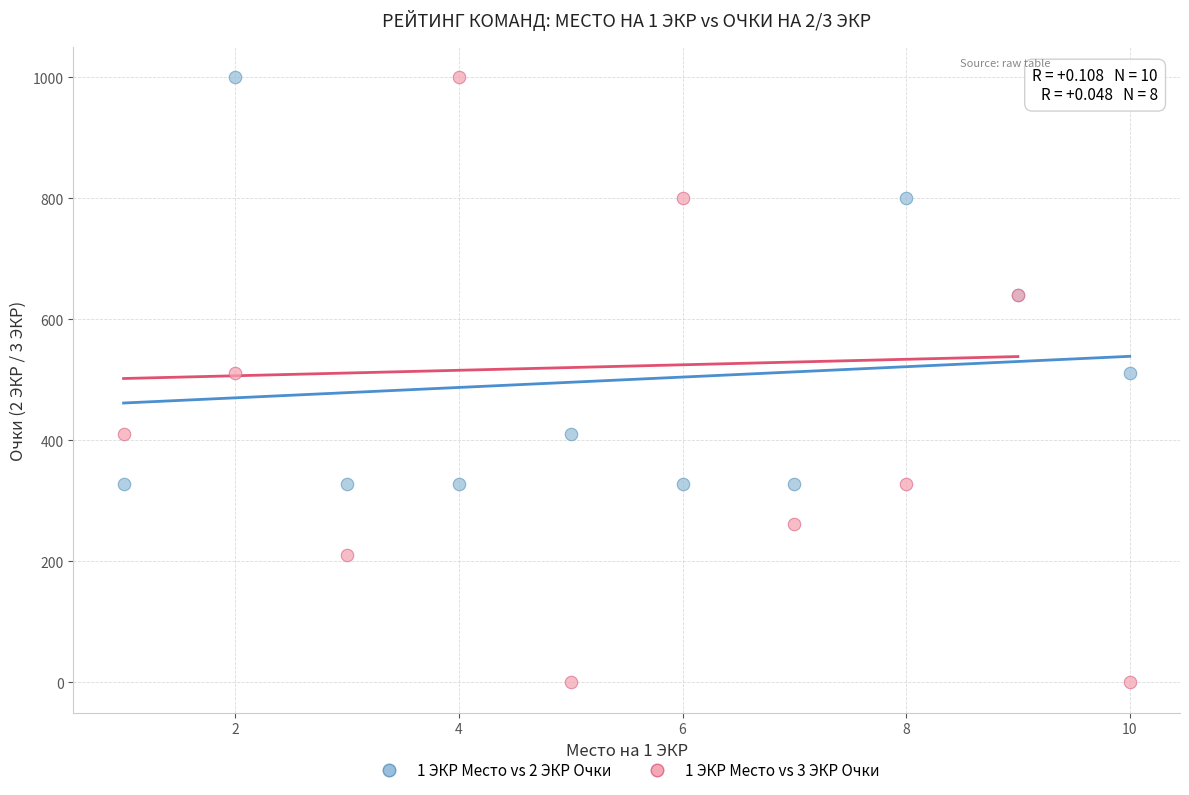

Which series has the largest Y range (max minus min)?

1 ЭКР Место vs 3 ЭКР Очки